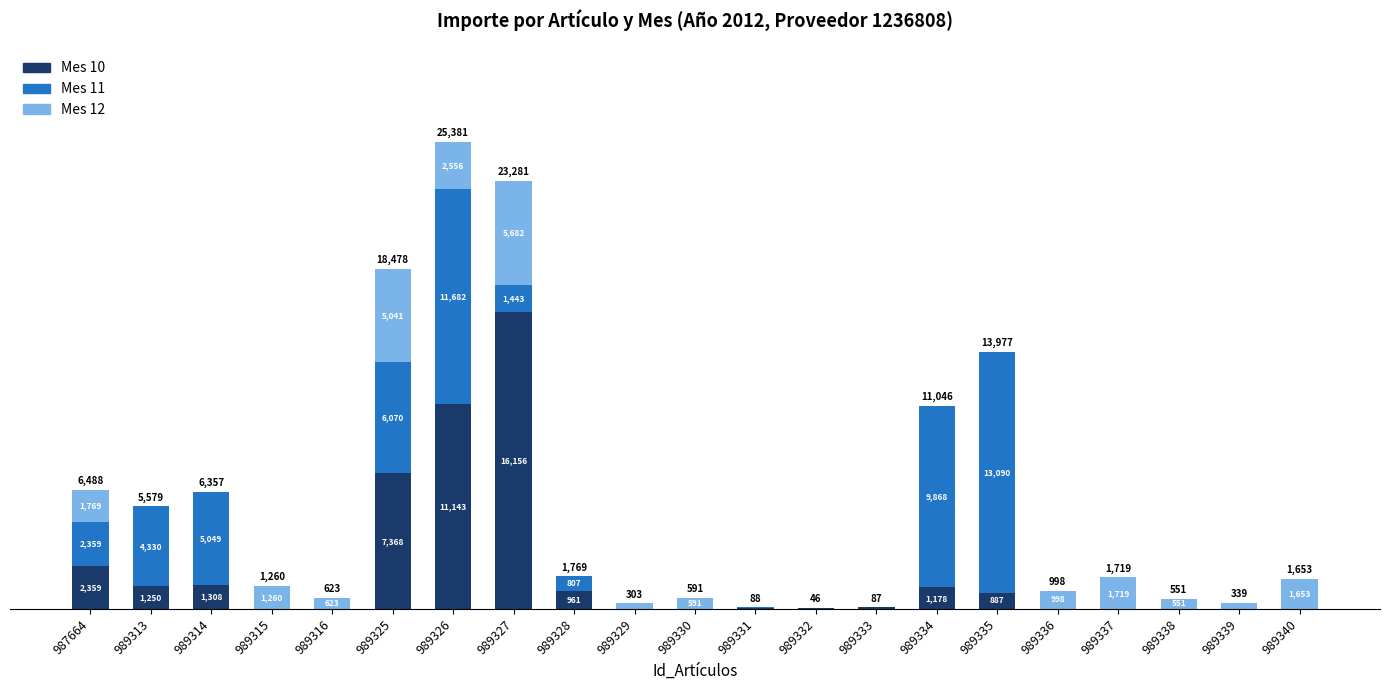

What are all the series names shown in the legend?

Mes 10, Mes 11, Mes 12